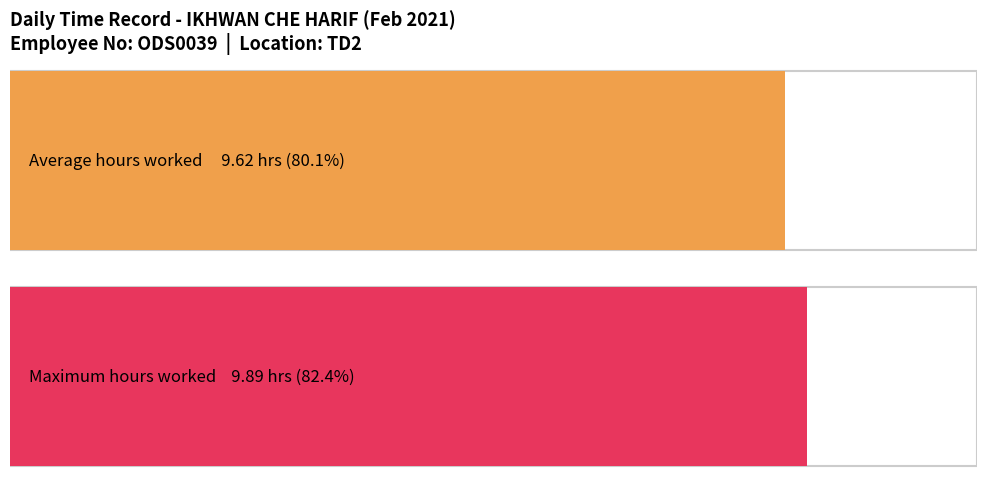

The value at 15 is 15.8. True or false?

False